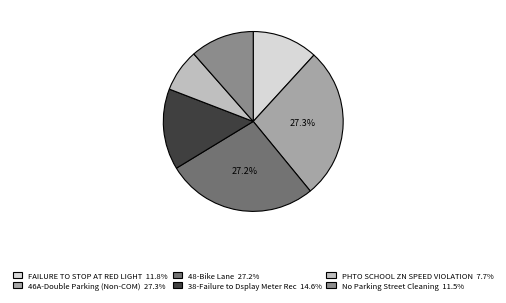

Which slice is the smallest?

PHTO SCHOOL ZN SPEED VIOLATION